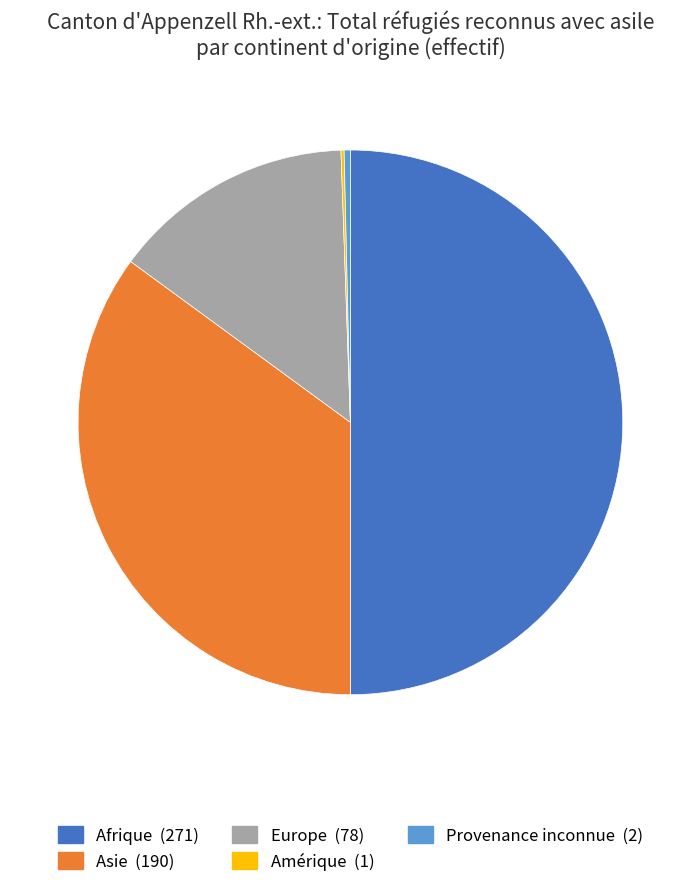

Is the sum of Provenance inconnue and Asie greater than half?

No